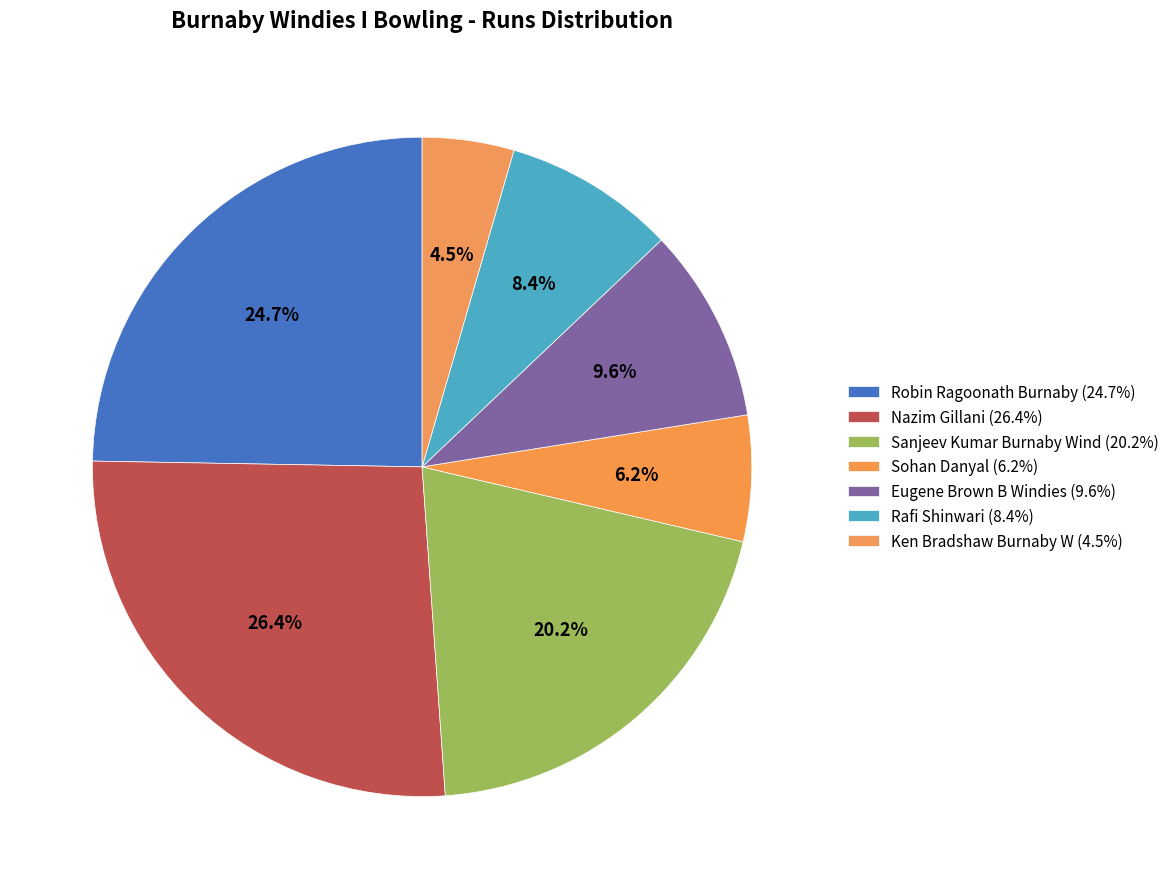

Count the number of slices in the pie.

7